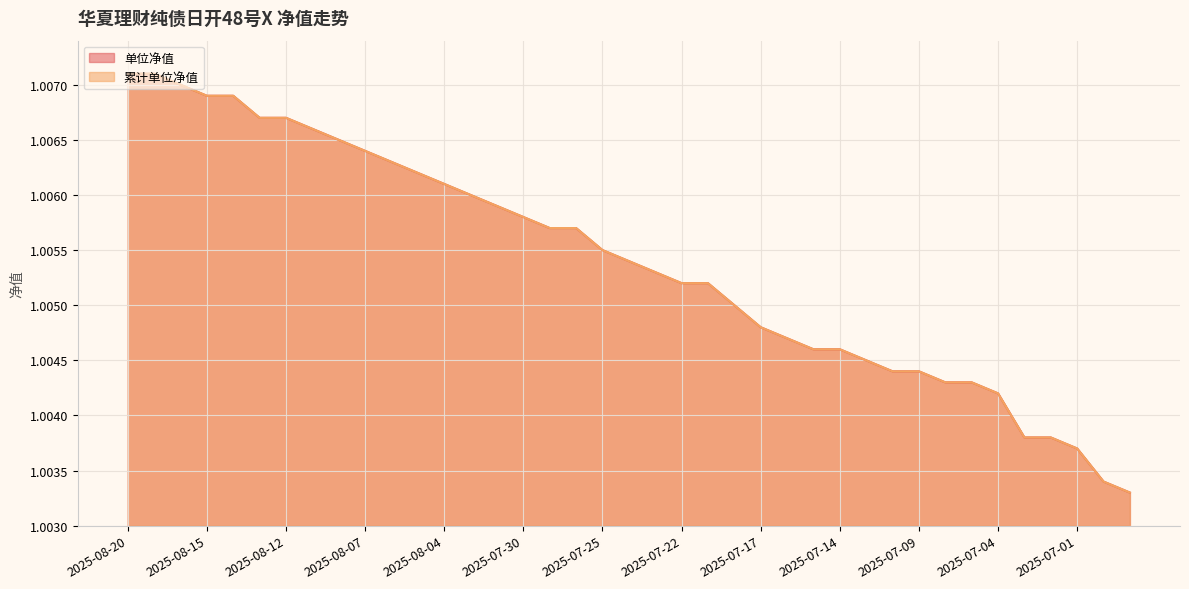

What is the value of the 单位净值 point at the 33rd from the left?

1.0